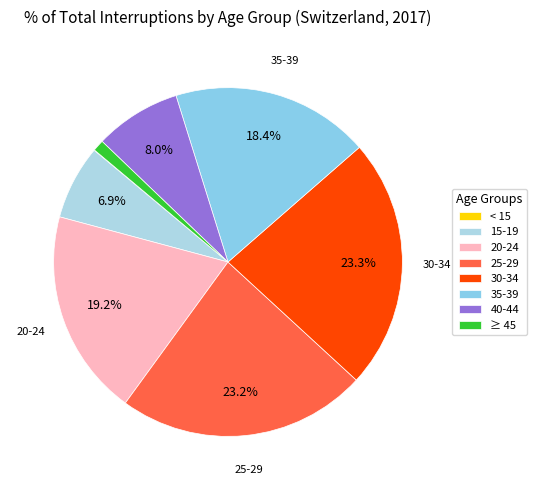

To the nearest percent, what is the combined percentage of 20-24 and 15-19?

26%